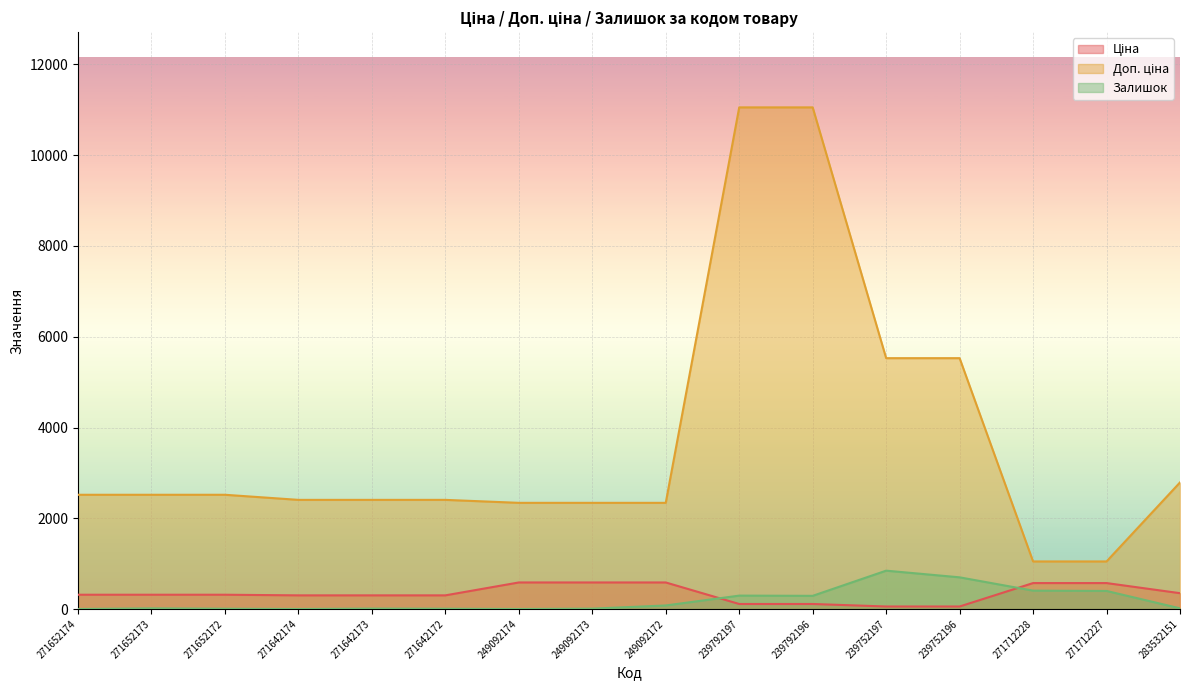

Where does the Залишок series first go above 15?

249092172